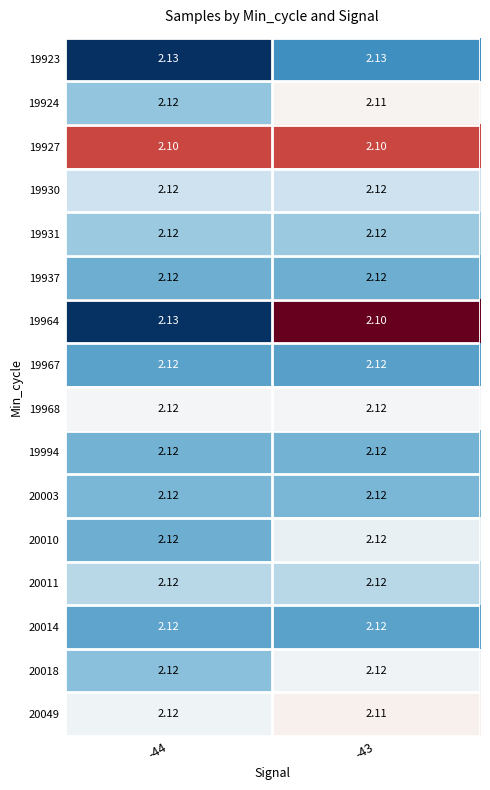

What is the total value across all series at -43?

33.9